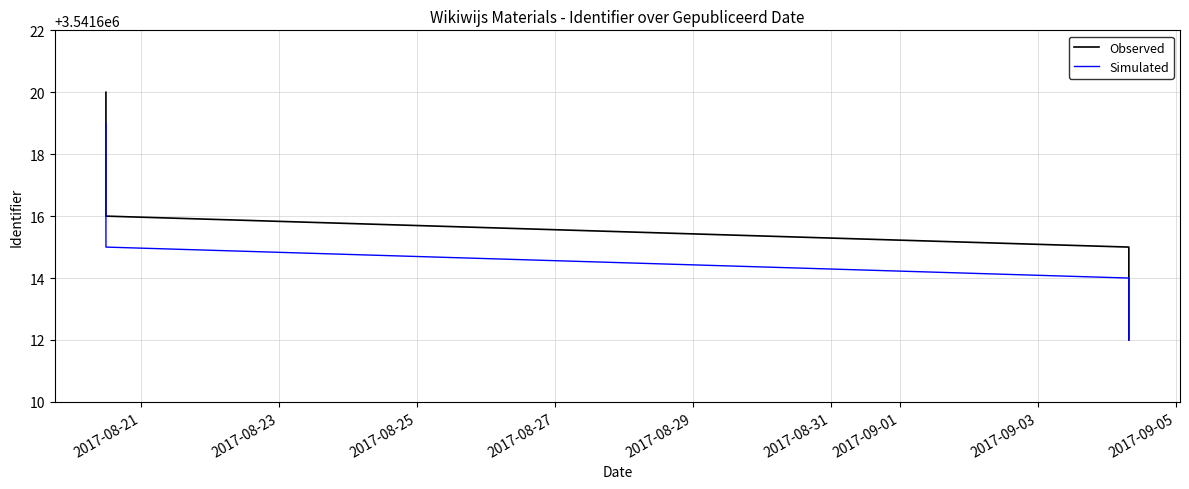

What is the difference between the maximum and second lowest values in the Simulated series?

6